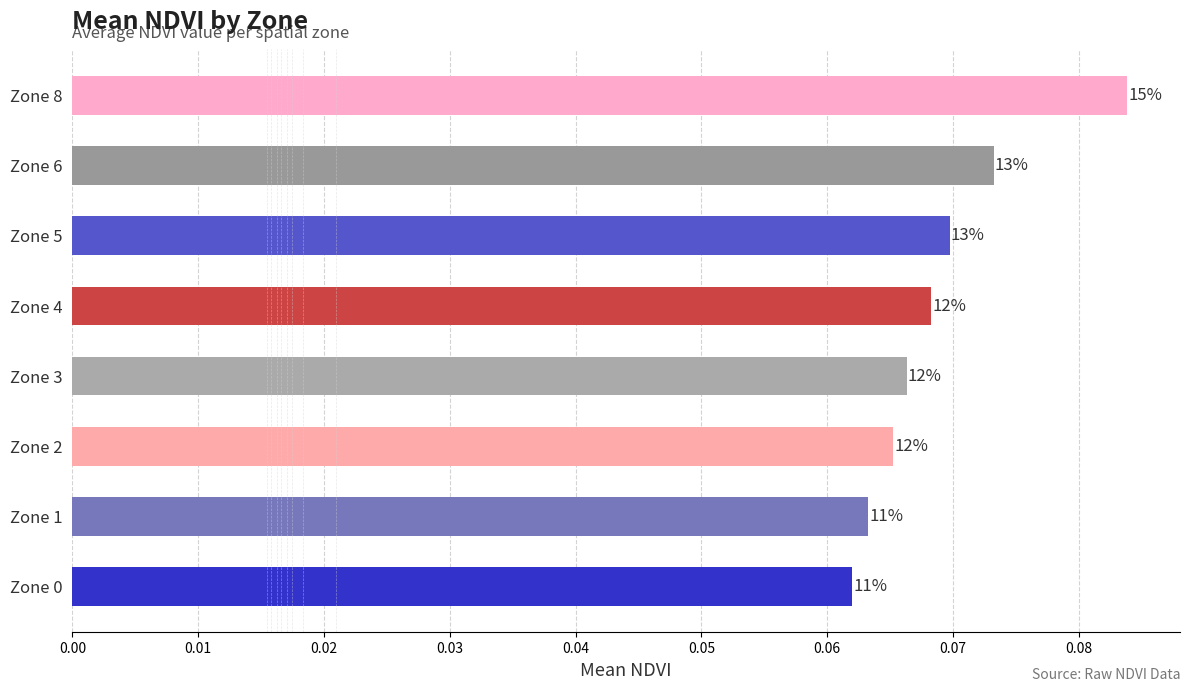

What is the smallest value displayed?

0.1